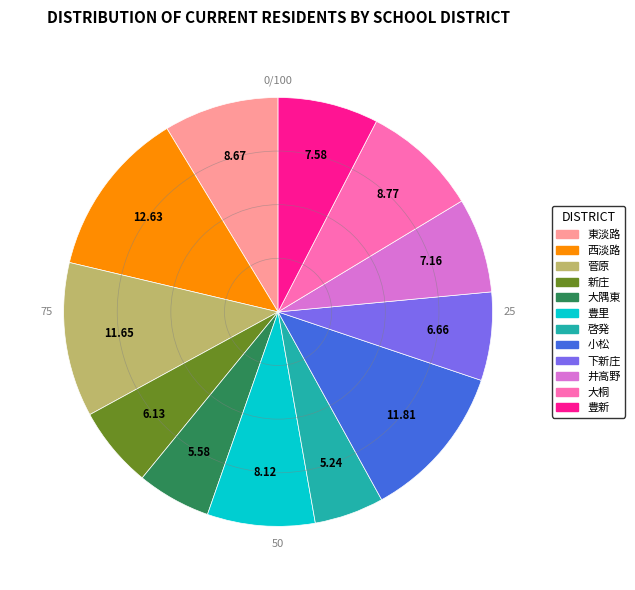

Do 大隅東 and 菅原 together represent more than half of the pie?

No